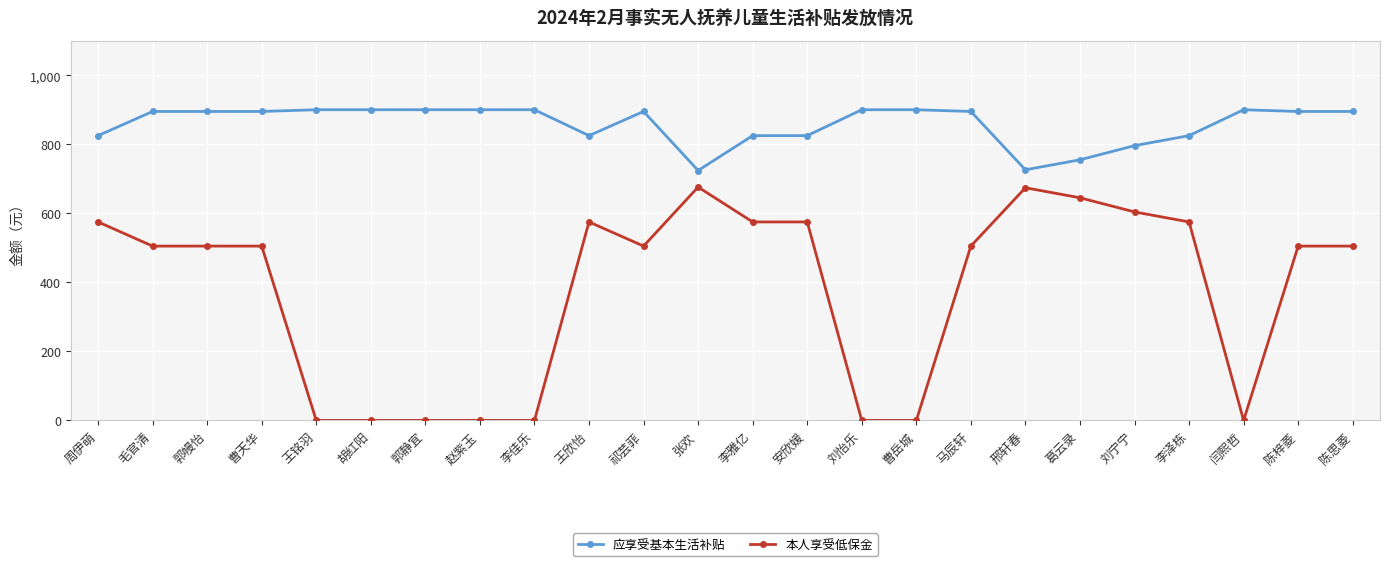

Is it true that 应享受基本生活补贴 equals 197 at 马辰轩?

False